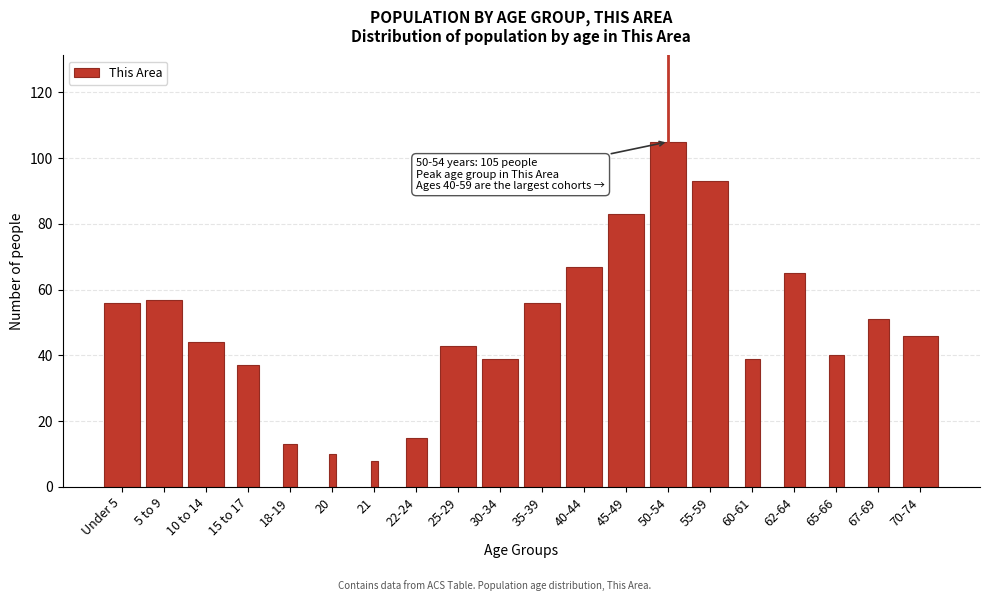

Reading left to right, transcribe all the data shown in this chart.

Under 5=56	5 to 9=57	10 to 14=44	15 to 17=37	18-19=13	20=10	21=8	22-24=15	25-29=43	30-34=39	35-39=56	40-44=67	45-49=83	50-54=105	55-59=93	60-61=39	62-64=65	65-66=40	67-69=51	70-74=46